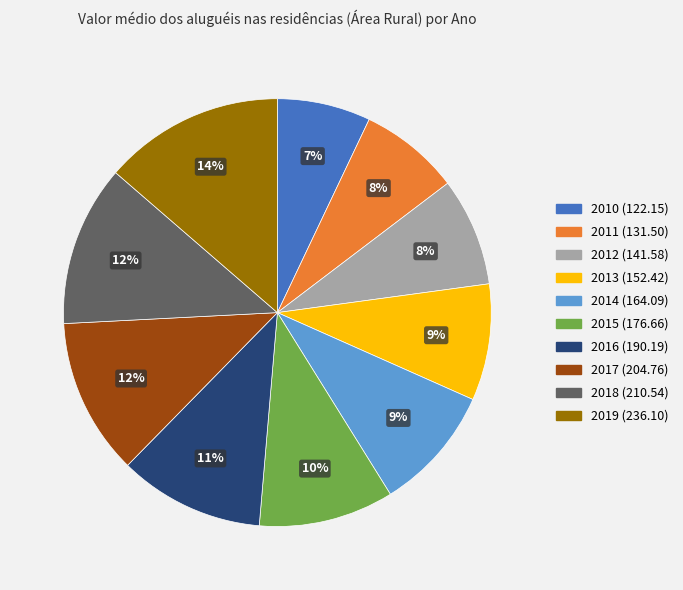

True or false: 2016 accounts for 11% of the total.

True